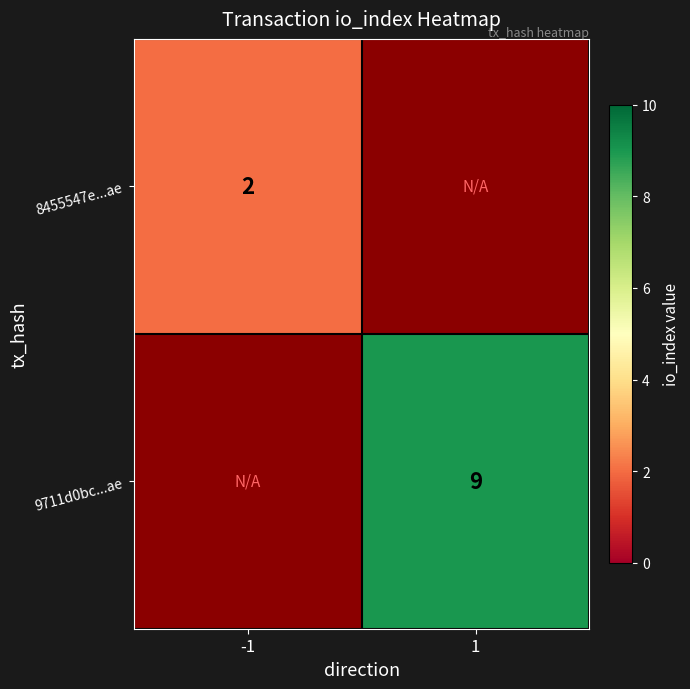

Is the value of 9711d0bc...ae at 1 greater than the value of 8455547e...ae at -1?

Yes